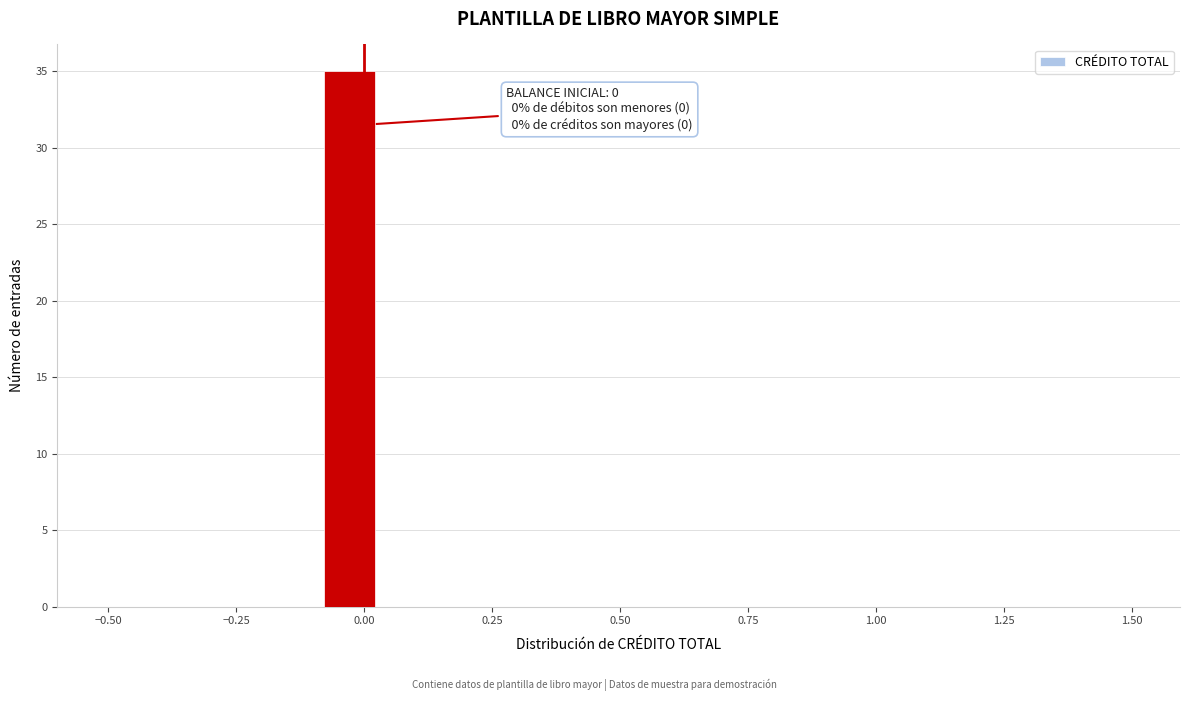

Read against the x-axis, roughly where is the centre of the tallest bar?

-0.05